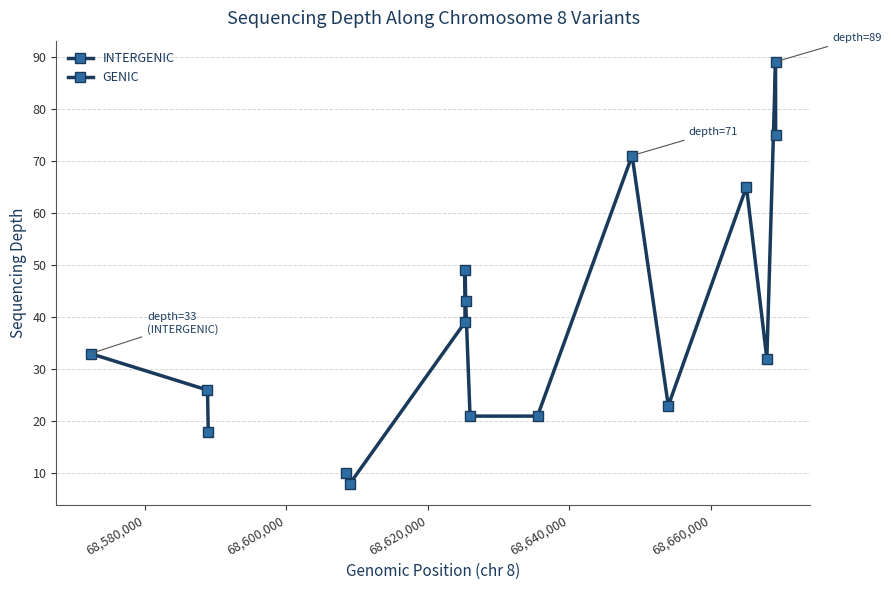

What is the average value?

39